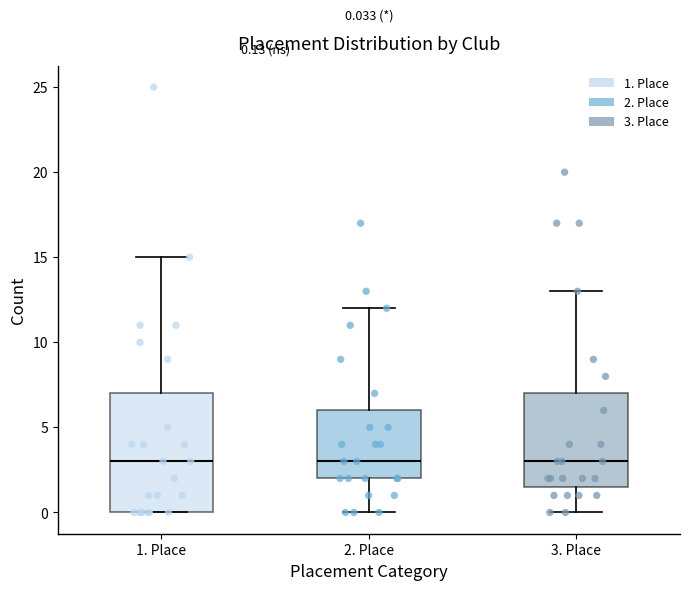

Comparing the boxes themselves (not the whiskers), which one is the tallest?

1. Place